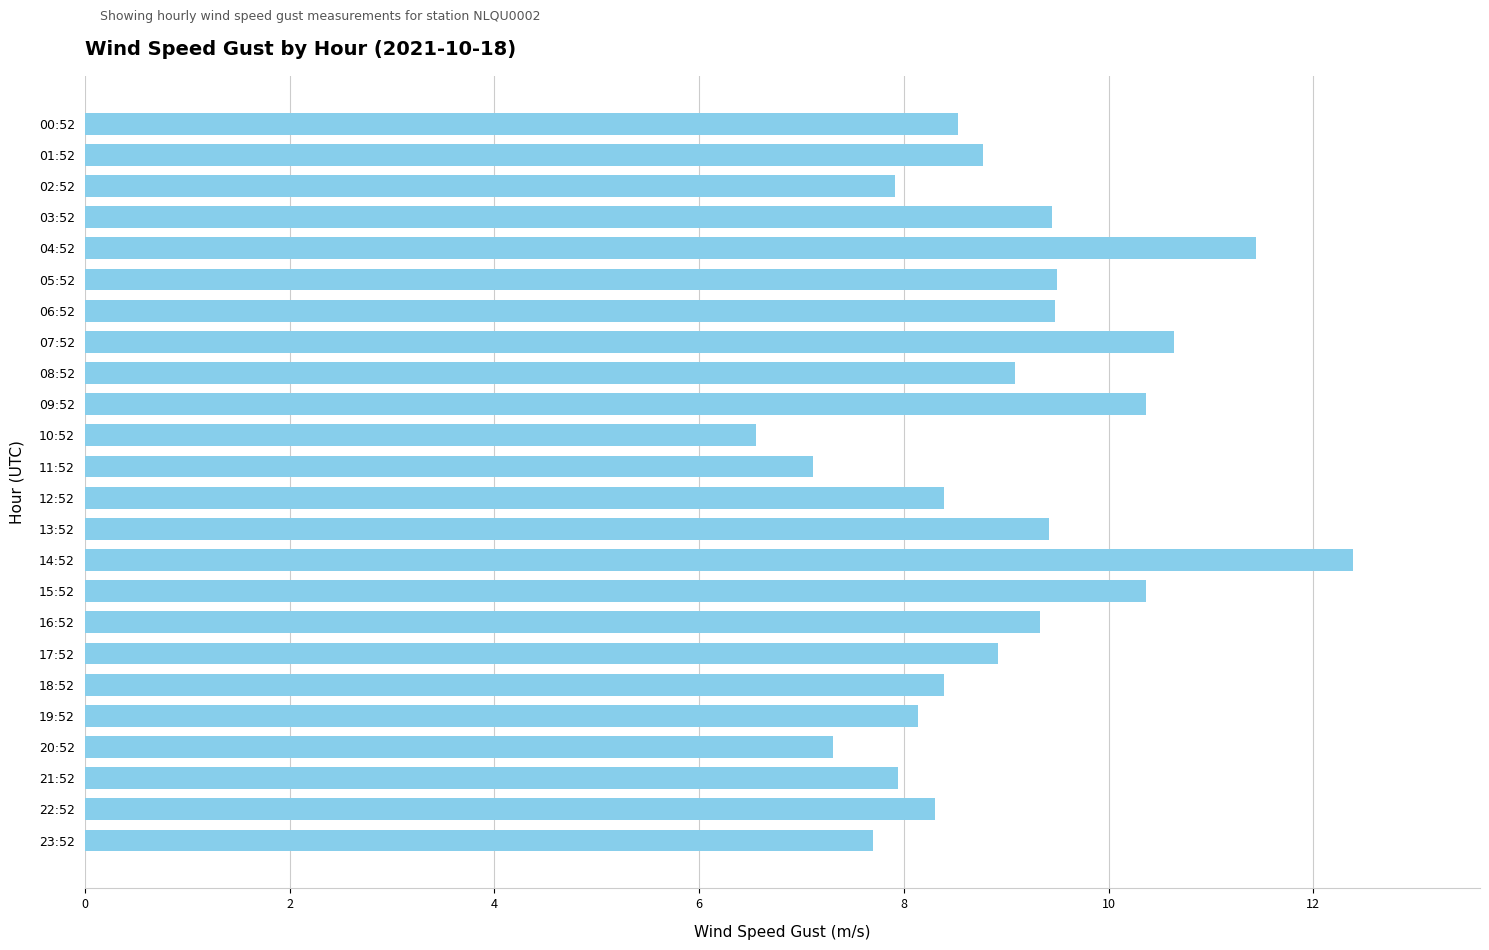

What is the sum of the values at 07:52 and 11:52?

17.8